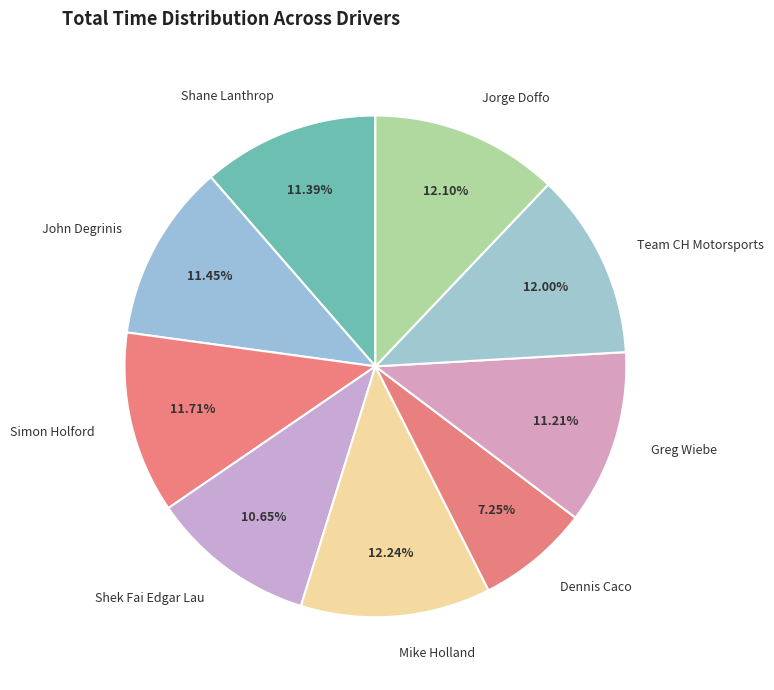

Is the sum of Team CH Motorsports and Shek Fai Edgar Lau greater than half?

No